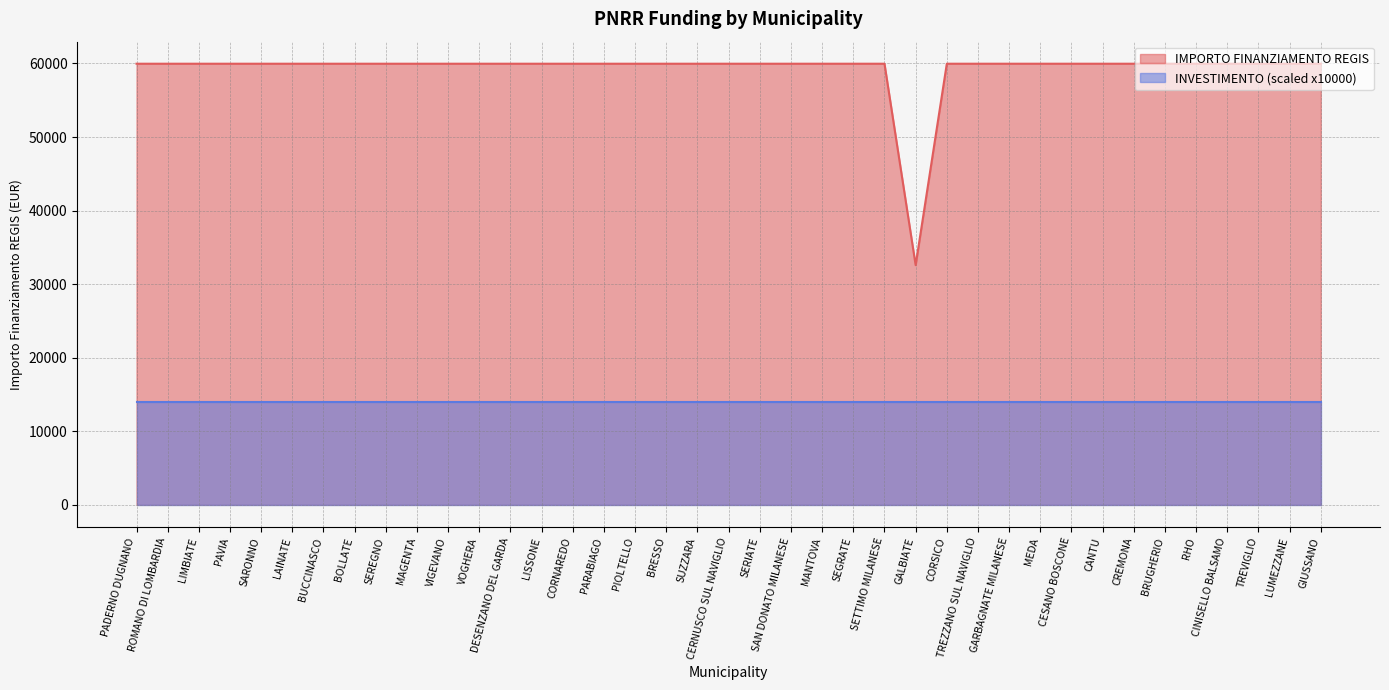

Reading left to right, transcribe all the data shown in this chart.

59966	59966	59966	59966	59966	59966	59966	59966	59966	59966	59966	59966	59966	59966	59966	59966	59966	59966	59966	59966	59966	59966	59966	59966	59966	32589	59966	59966	59966	59966	59966	59966	59966	59966	59966	59966	59966	59966	59966